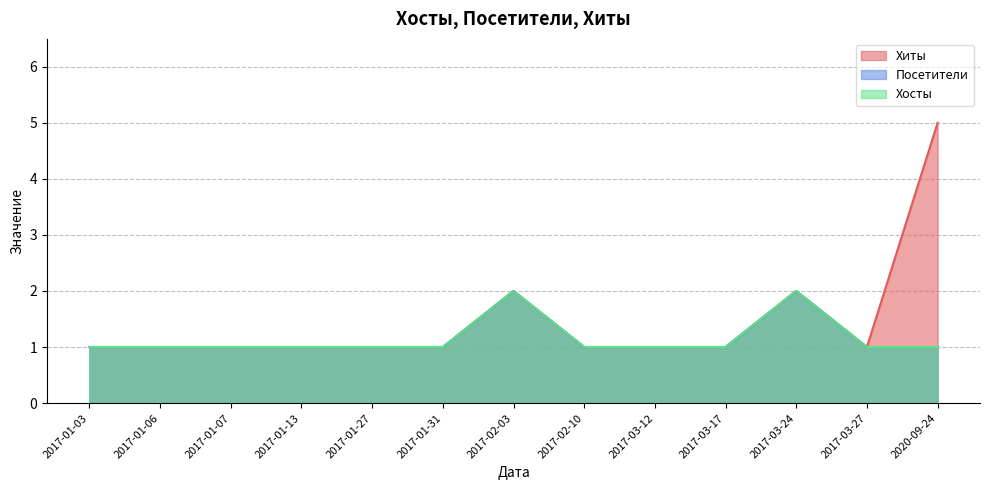

Between 2017-02-03 and 2017-03-12, which series saw the biggest shift?

Хиты